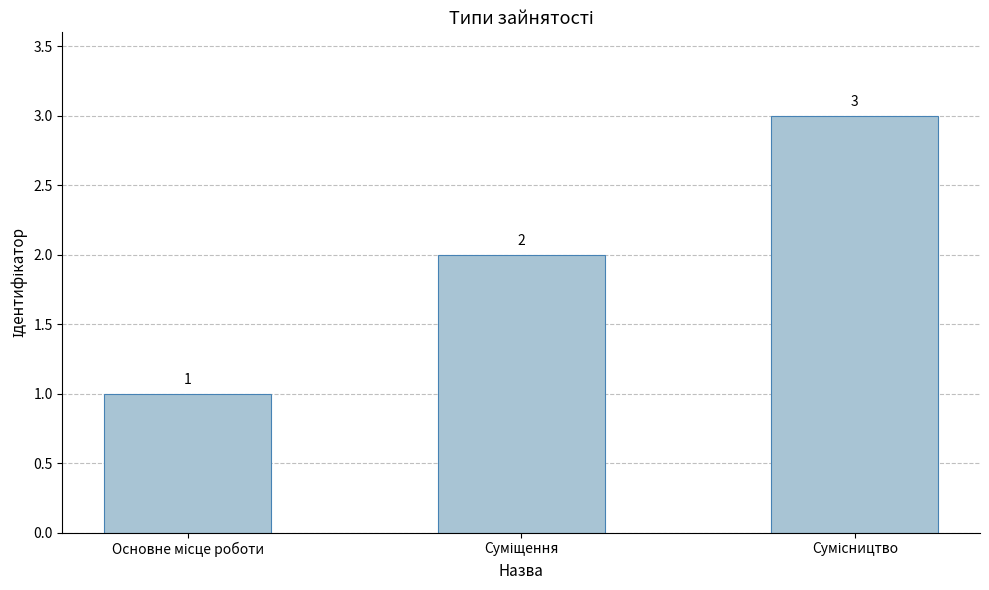

What is the maximum value shown in the chart?

3